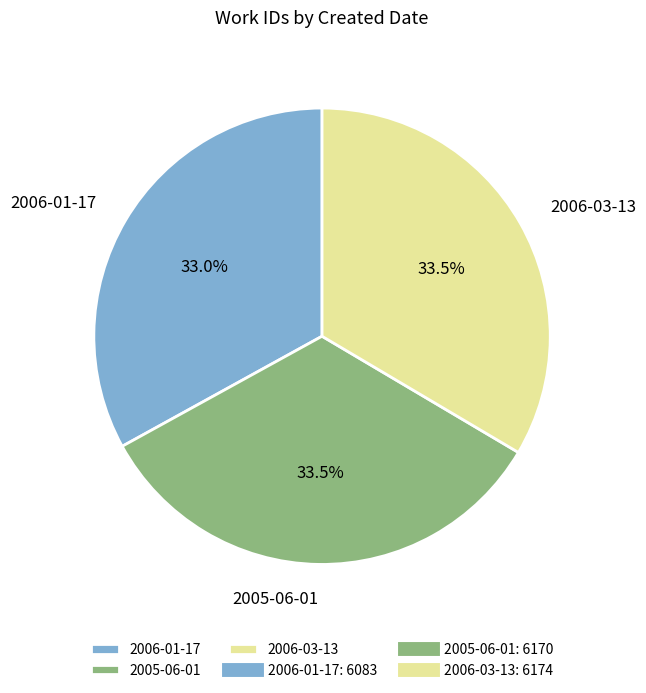

Is the sum of 2006-03-13 and 2006-01-17 greater than half?

Yes